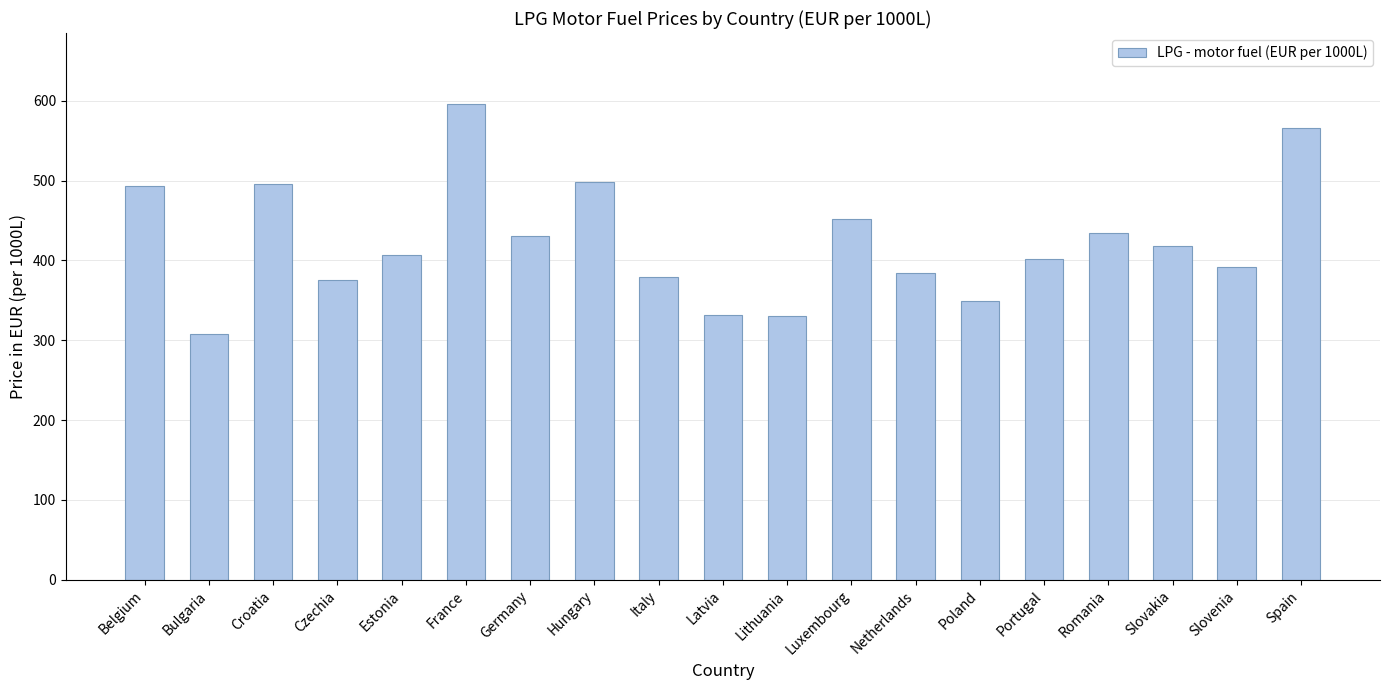

Approximately how many times larger is the value at Netherlands compared to Estonia?

0.9